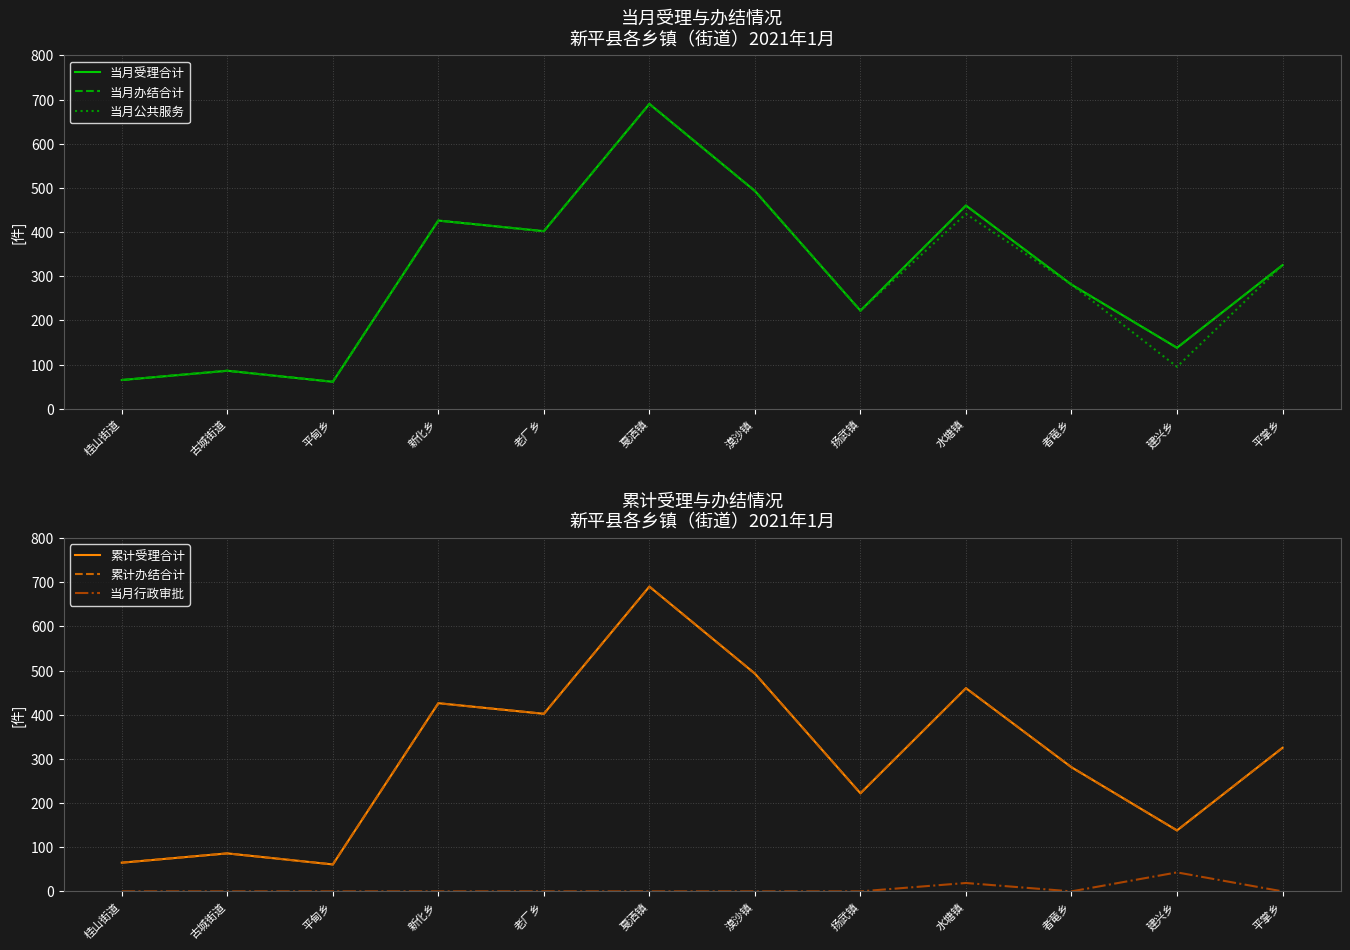

Which series has the largest total across all categories?

当月受理合计